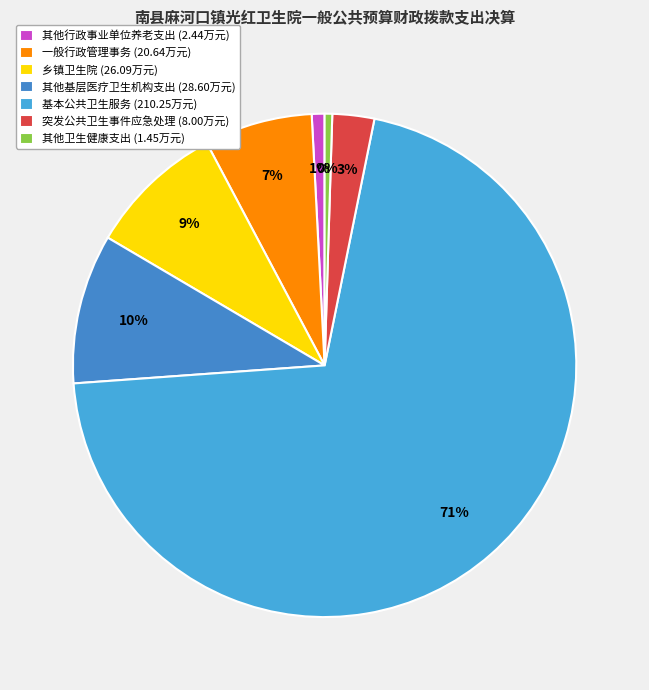

The 其他基层医疗卫生机构支出 slice represents 1% of the pie. True or false?

False